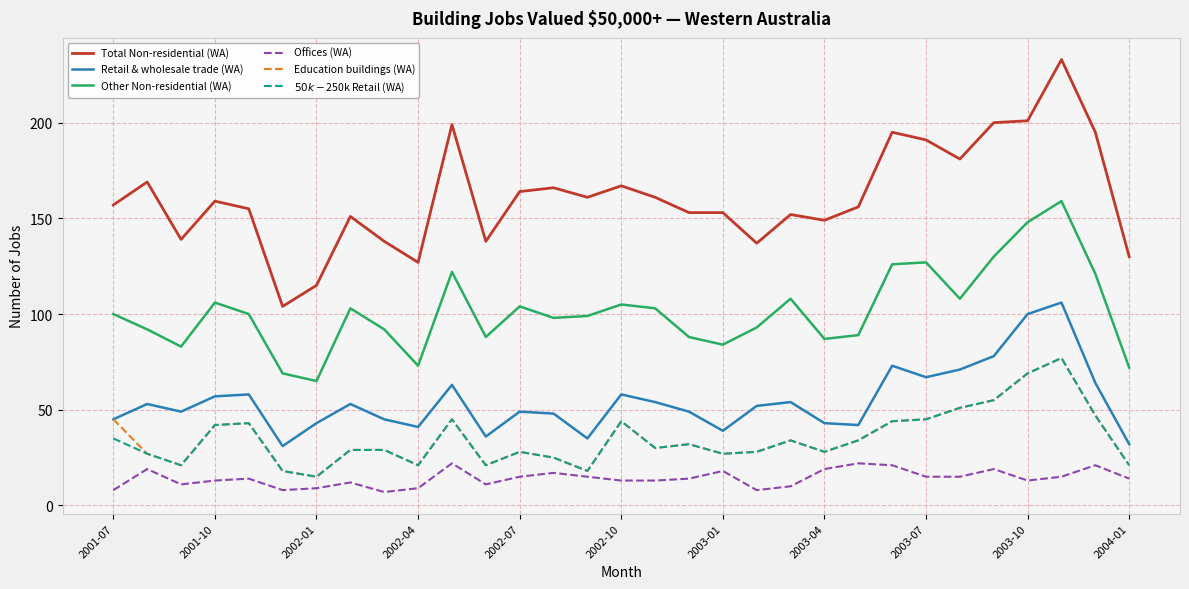

What is the minimum value shown in the chart?

7